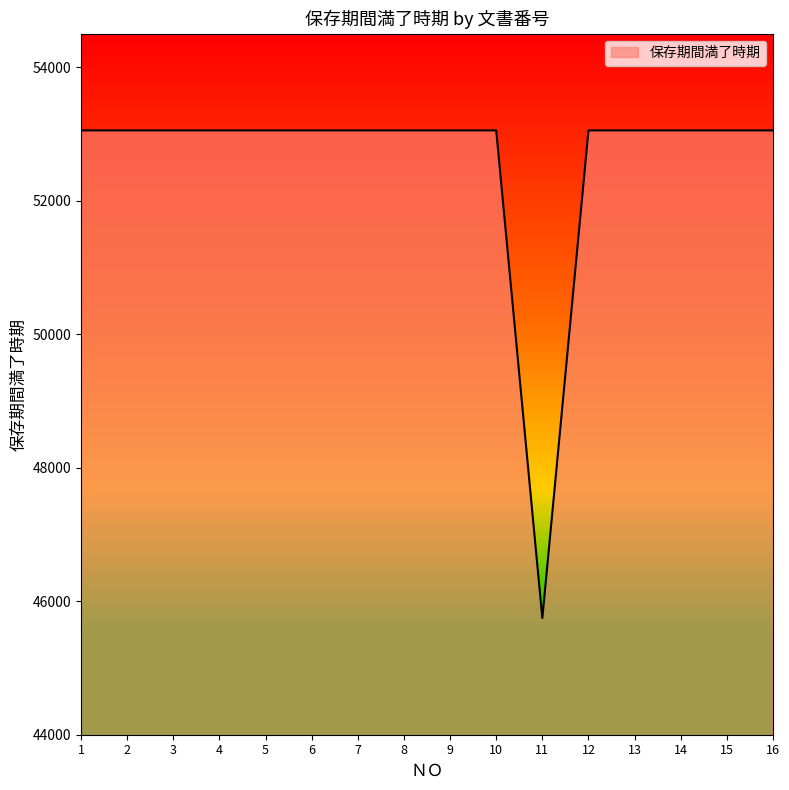

The value at 12 is 53052. True or false?

True